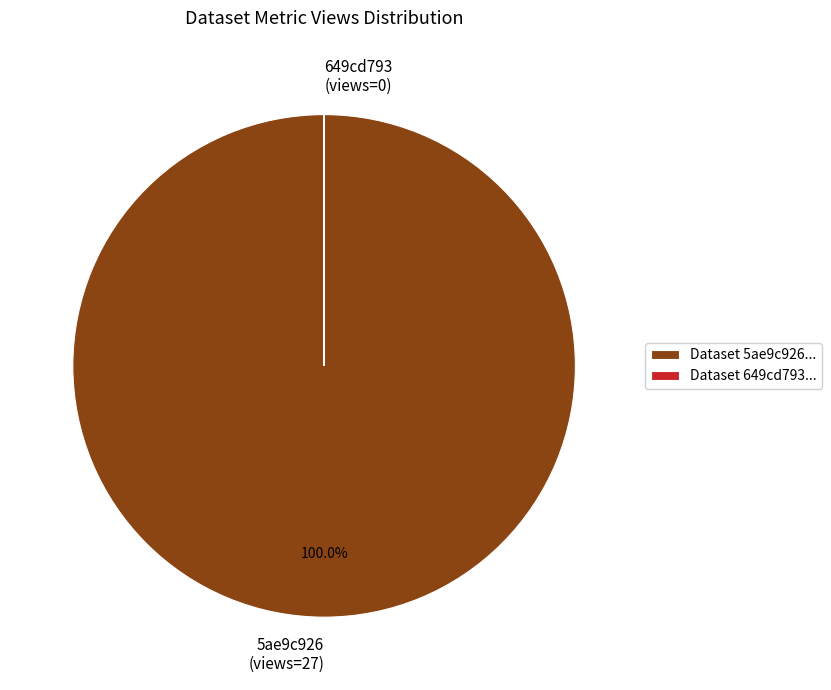

Is there any slice that represents more than half of the pie?

Yes